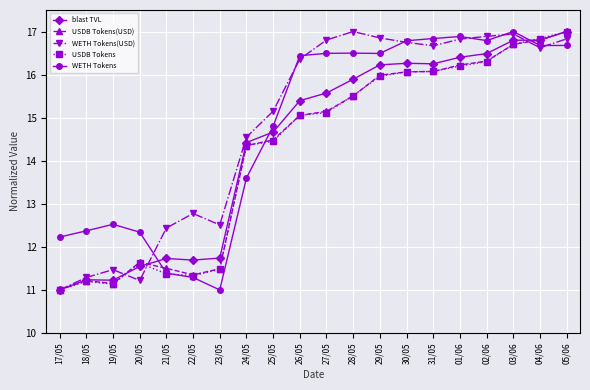

At how many categories does at least one series exceed 11?

20